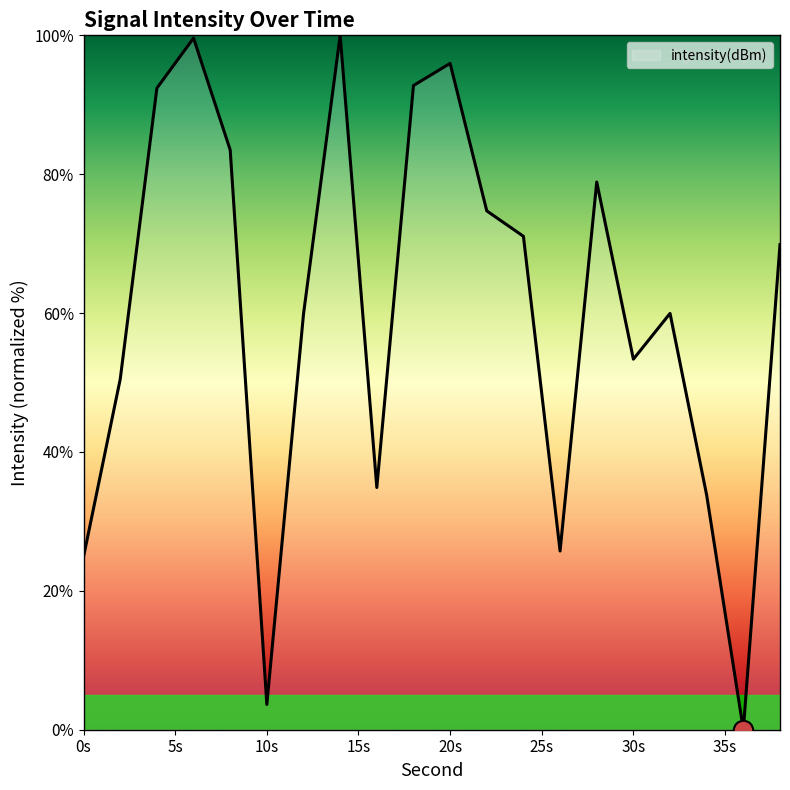

What is the maximum value shown in the chart?

100.0